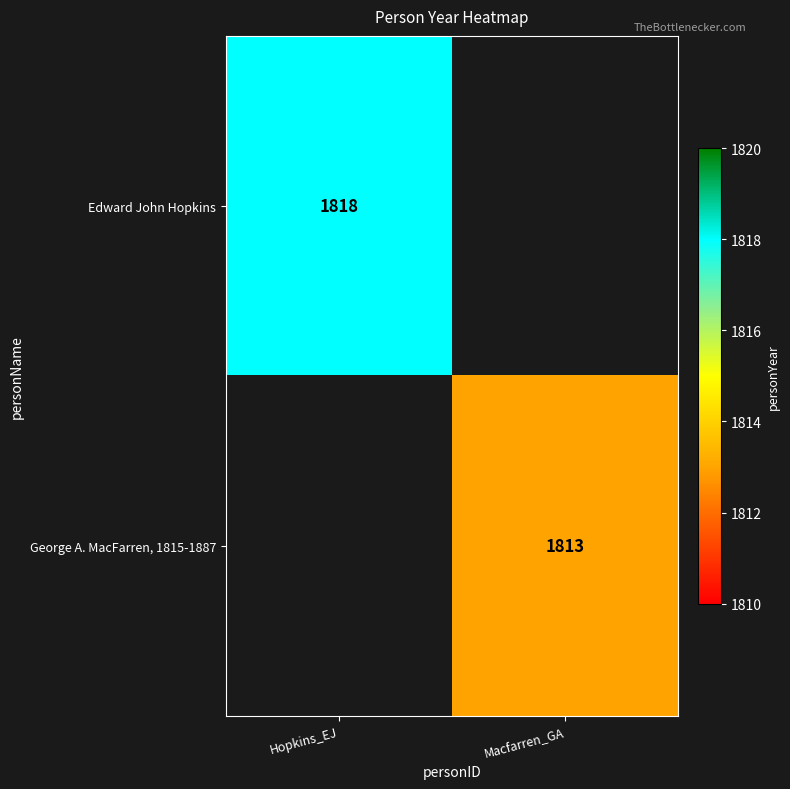

The value of George A. MacFarren, 1815-1887 at Macfarren_GA is 1813. True or false?

True